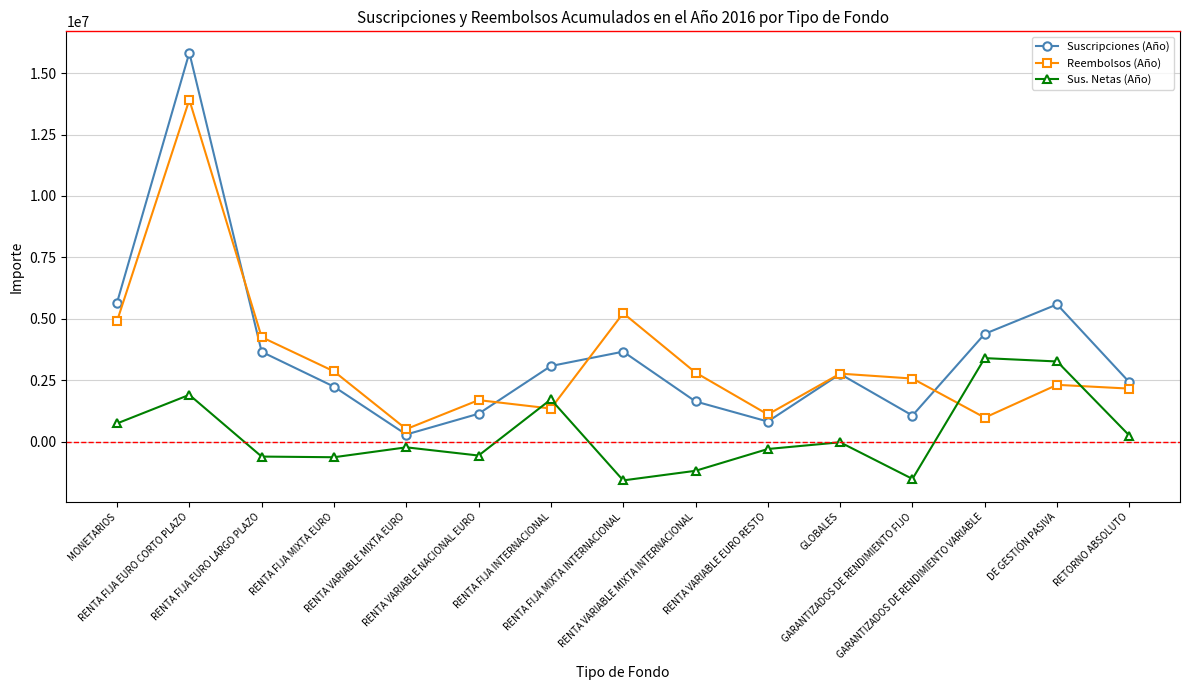

What is the difference between the highest and lowest values at MONETARIOS?

4911321